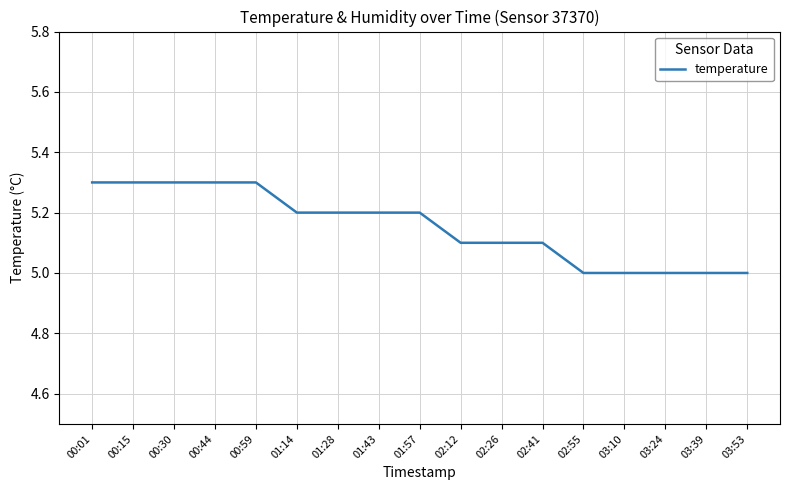

What is the difference between the second highest and second lowest values?

0.3